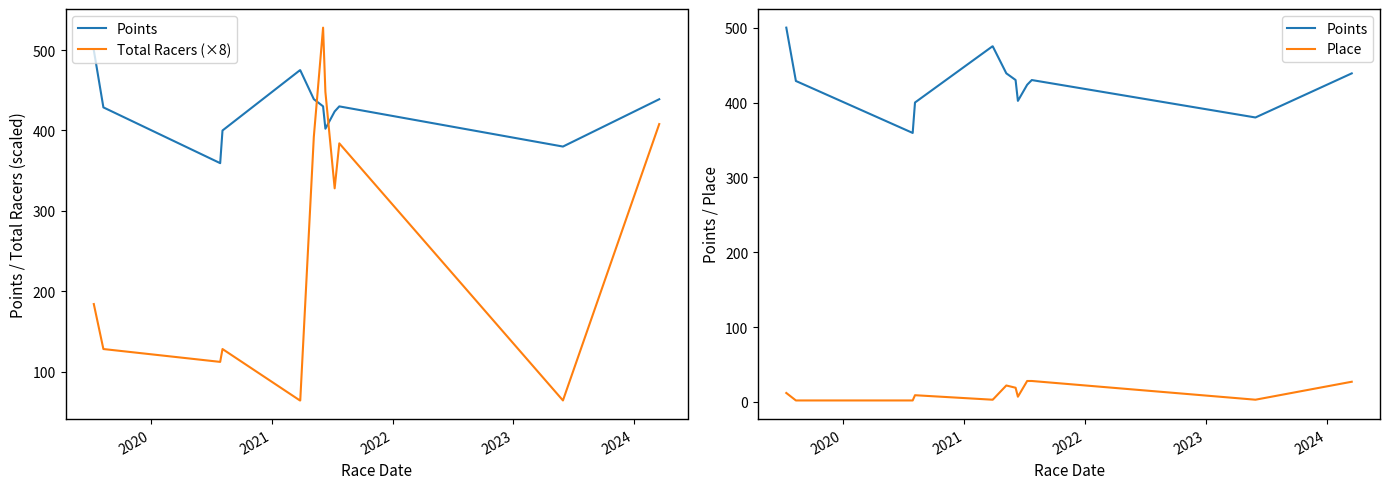

How many data points in Points are above 430?

6